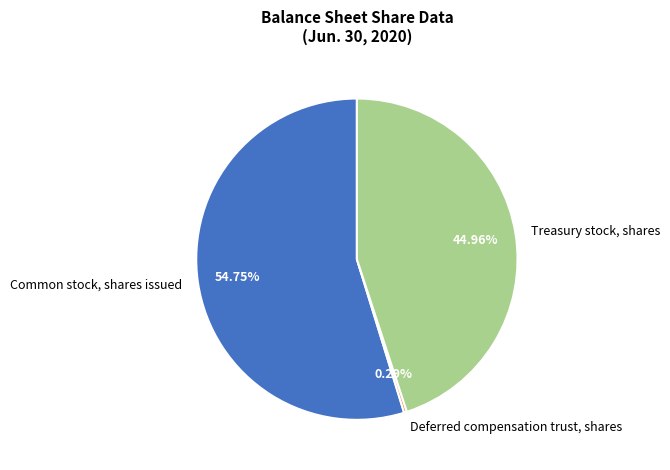

To the nearest percent, what is the combined percentage of Treasury stock, shares and Common stock, shares issued?

100%